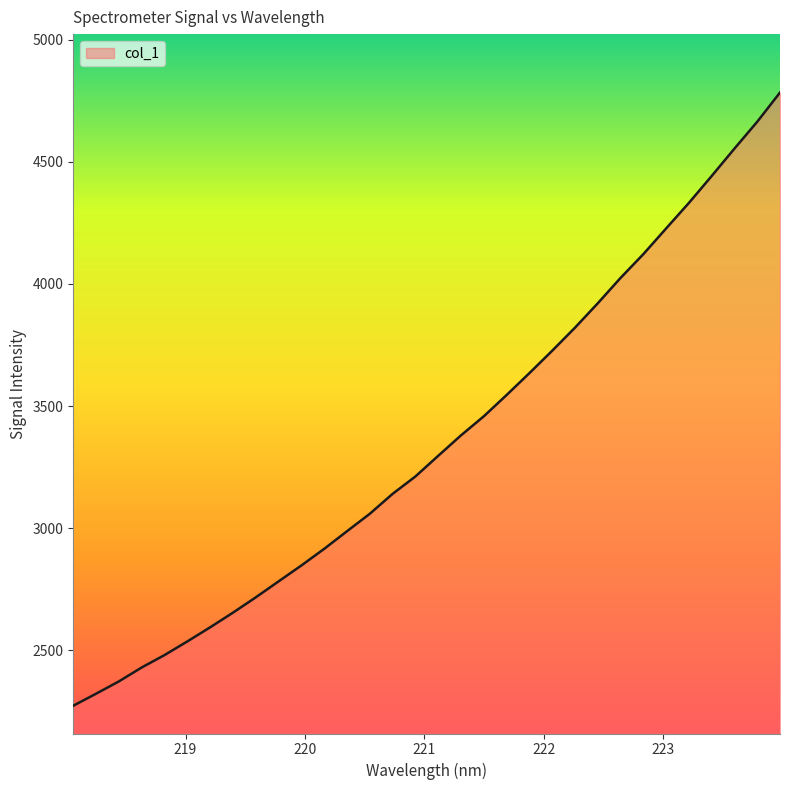

What is the greatest value displayed?

4783.3